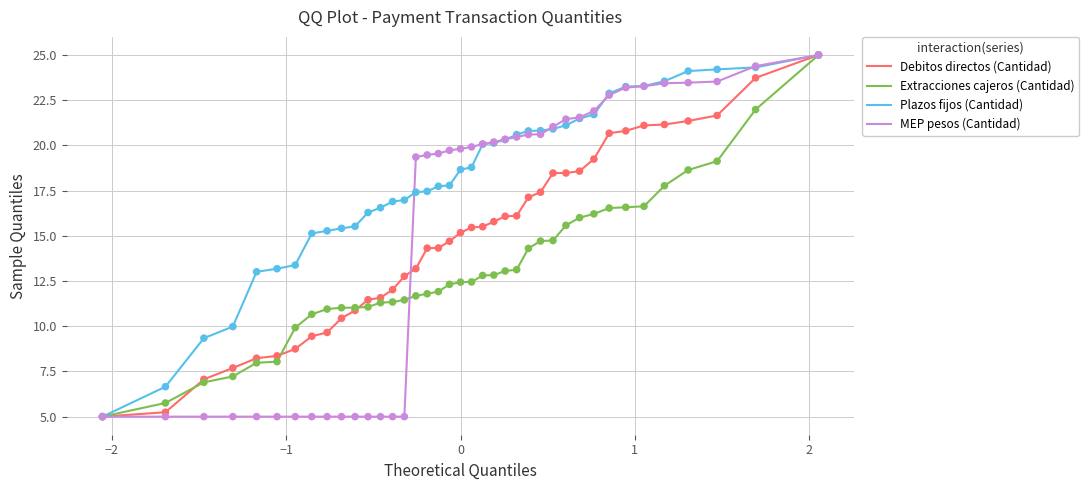

Which series has the largest total across all categories?

Plazos fijos (Cantidad)